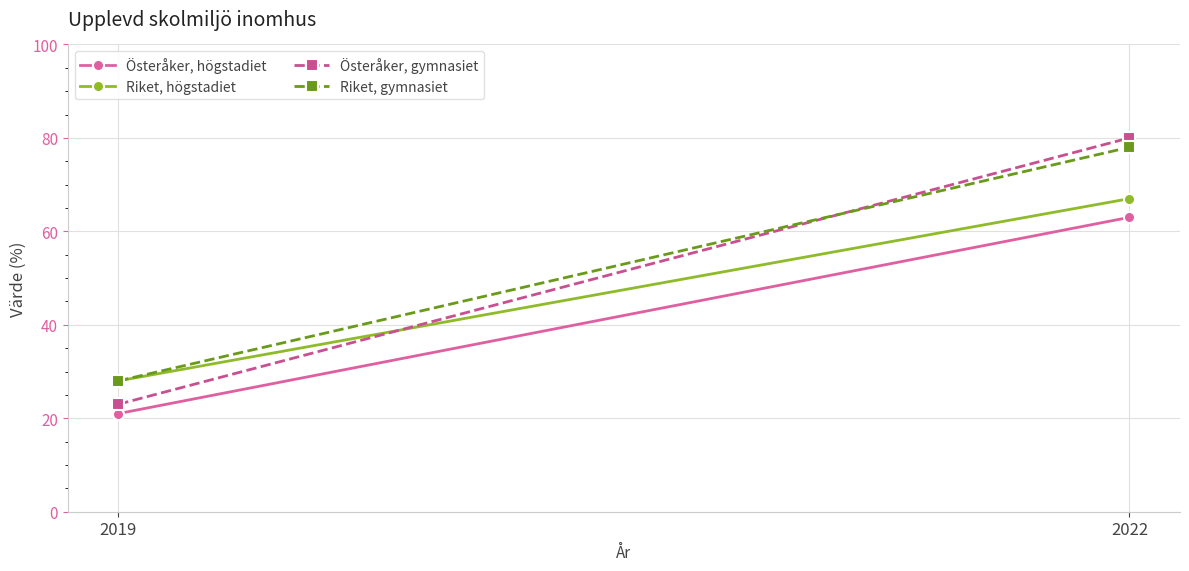

What is the maximum value shown in the chart?

80